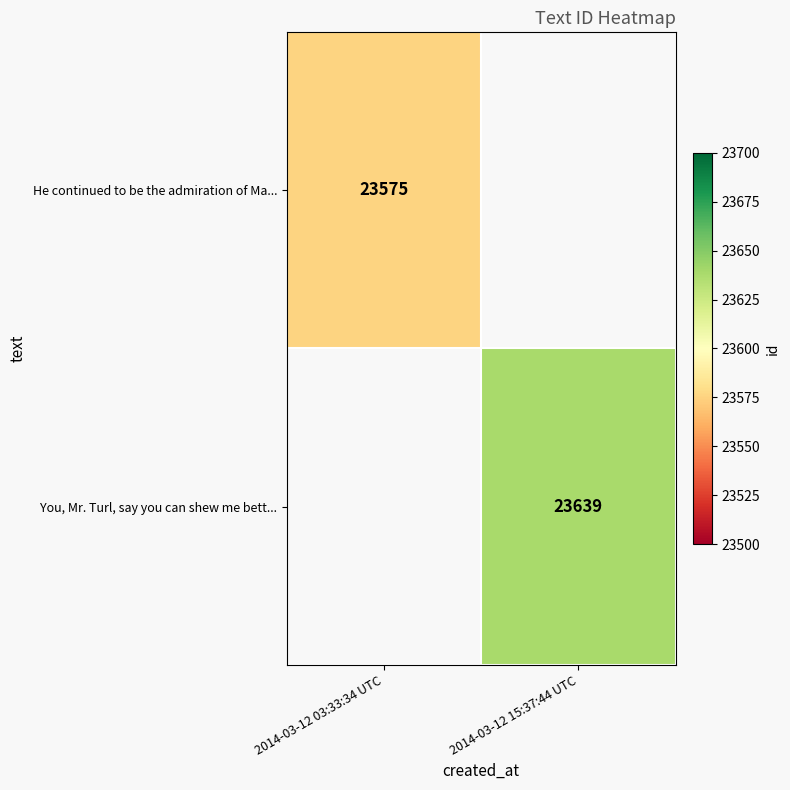

Is it true that He continued to be the admiration of Ma... equals 23575 at 2014-03-12 03:33:34 UTC?

True